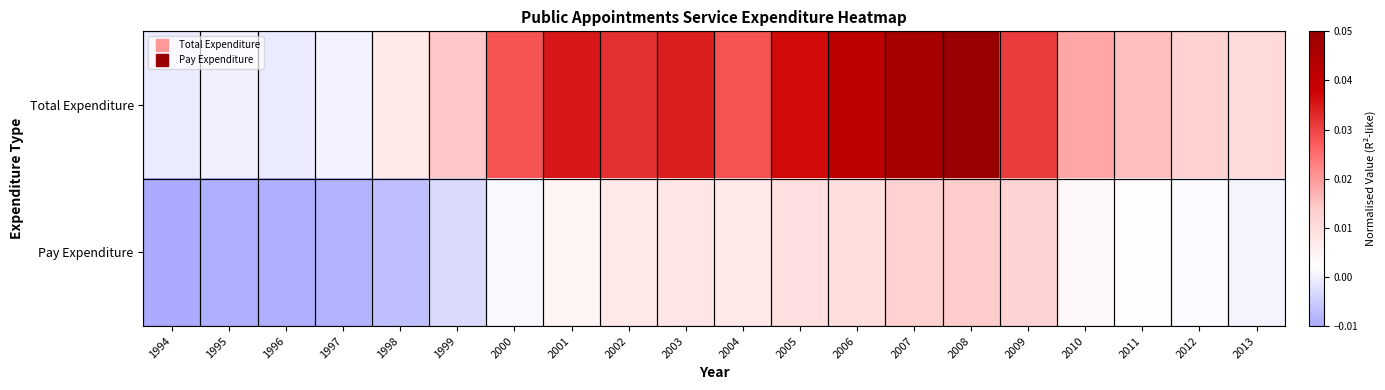

Reading left to right, what are all the values shown in this chart?

Total Expenditure: 1994=-0.0	1995=-0.0	1996=-0.0	1997=0.0	1998=0.0	1999=0.0	2000=0.0	2001=0.0	2002=0.0	2003=0.0	2004=0.0	2005=0.0	2006=0.0	2007=0.0	2008=0.0	2009=0.0	2010=0.0	2011=0.0	2012=0.0	2013=0.0
Pay Expenditure: 1994=-0.0	1995=-0.0	1996=-0.0	1997=-0.0	1998=-0.0	1999=-0.0	2000=0.0	2001=0.0	2002=0.0	2003=0.0	2004=0.0	2005=0.0	2006=0.0	2007=0.0	2008=0.0	2009=0.0	2010=0.0	2011=0.0	2012=0.0	2013=0.0